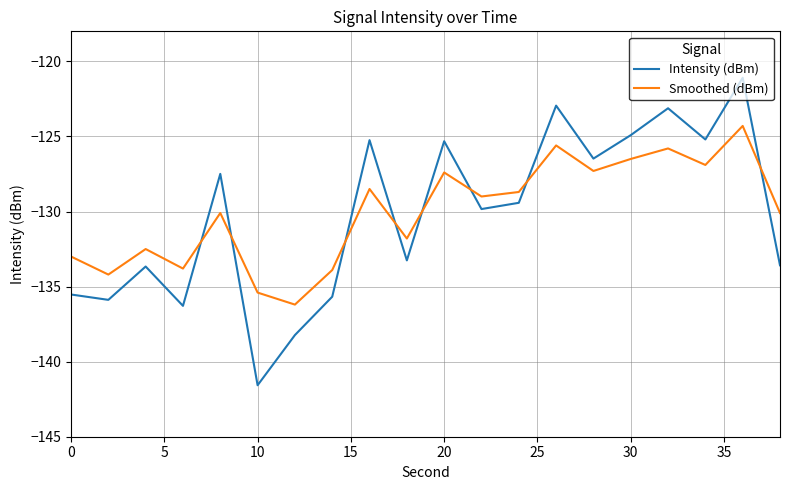

How many times do Intensity (dBm) and Smoothed (dBm) cross each other?

8